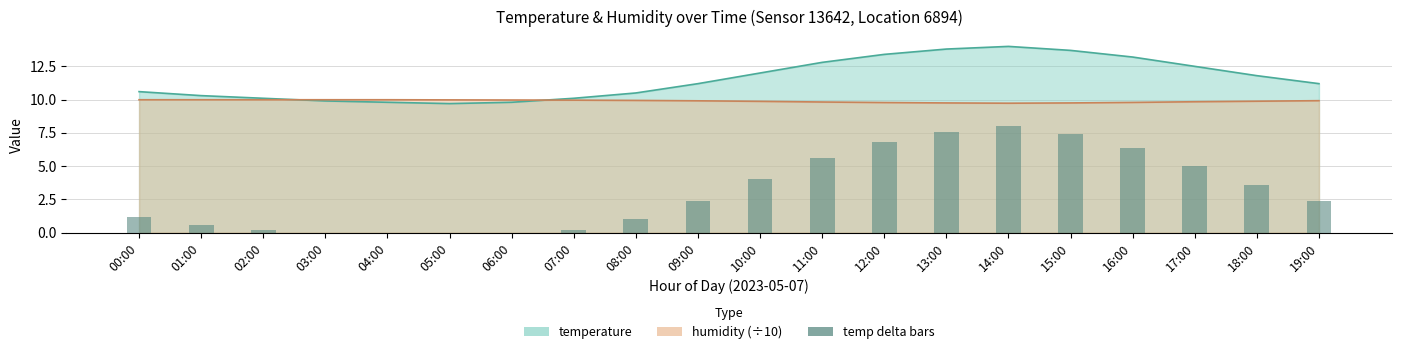

Rank the categories by value from highest to lowest.

14:00, 13:00, 15:00, 12:00, 16:00, 11:00, 17:00, 10:00, 18:00, 09:00, 19:00, 00:00, 08:00, 01:00, 02:00, 07:00, 03:00, 04:00, 05:00, 06:00